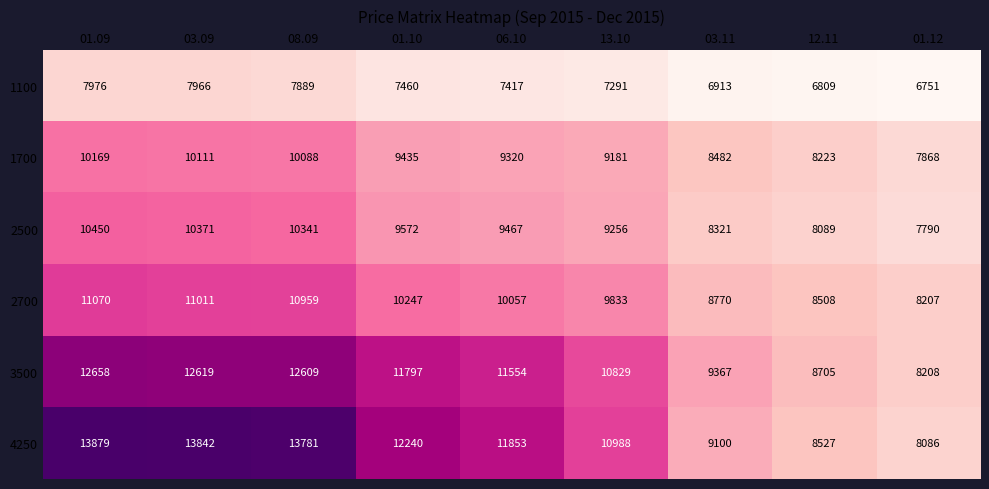

What is the difference between the maximum and minimum values in the 1100 series?

1225